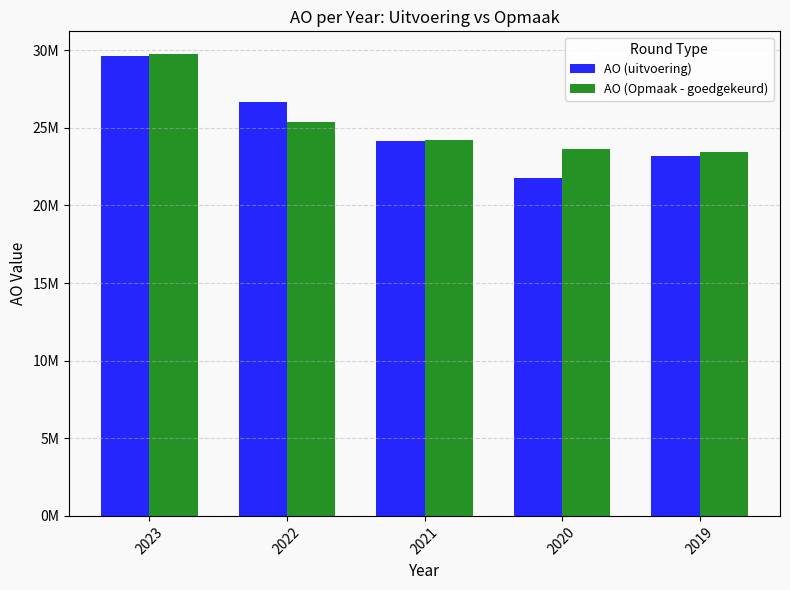

Which series has the largest range (max minus min)?

AO (uitvoering)